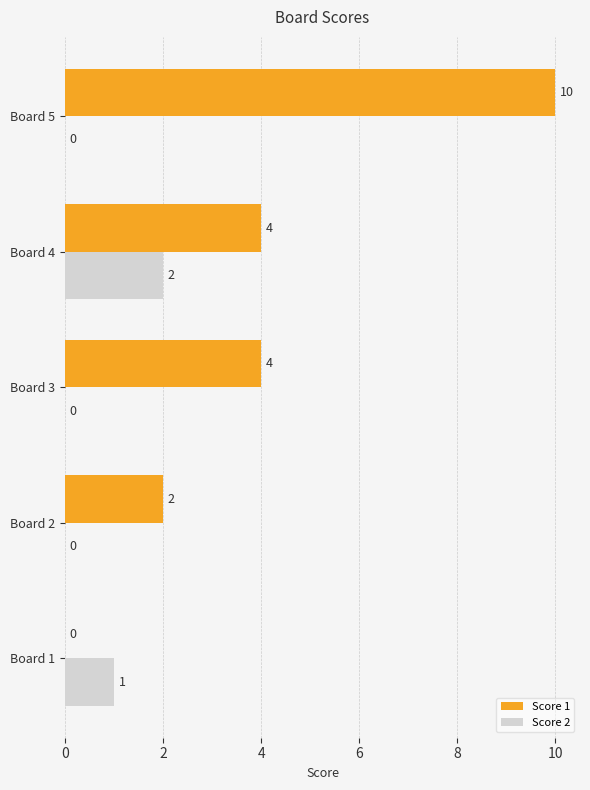

Is the value of Score 2 at Board 3 greater than the value of Score 1 at Board 4?

No